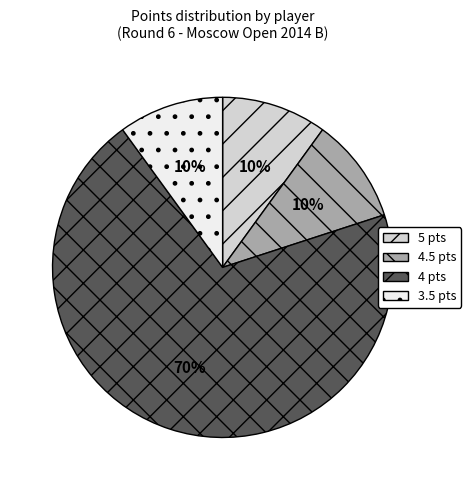

To the nearest percent, what portion does 3.5 pts represent?

10%